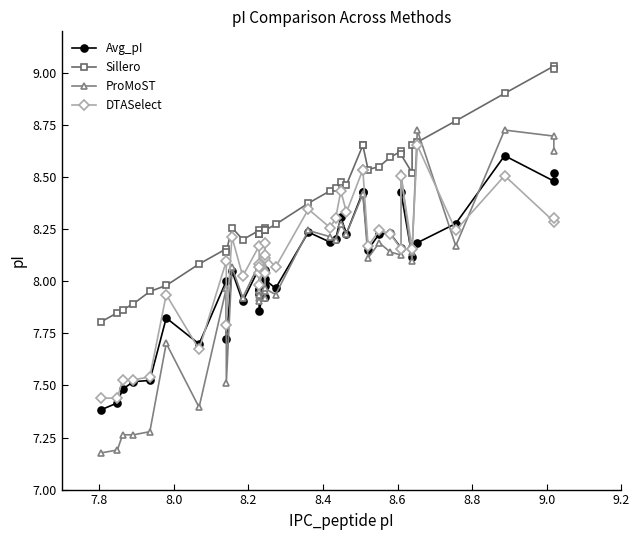

Does the chart display data point markers on the line(s)?

Yes